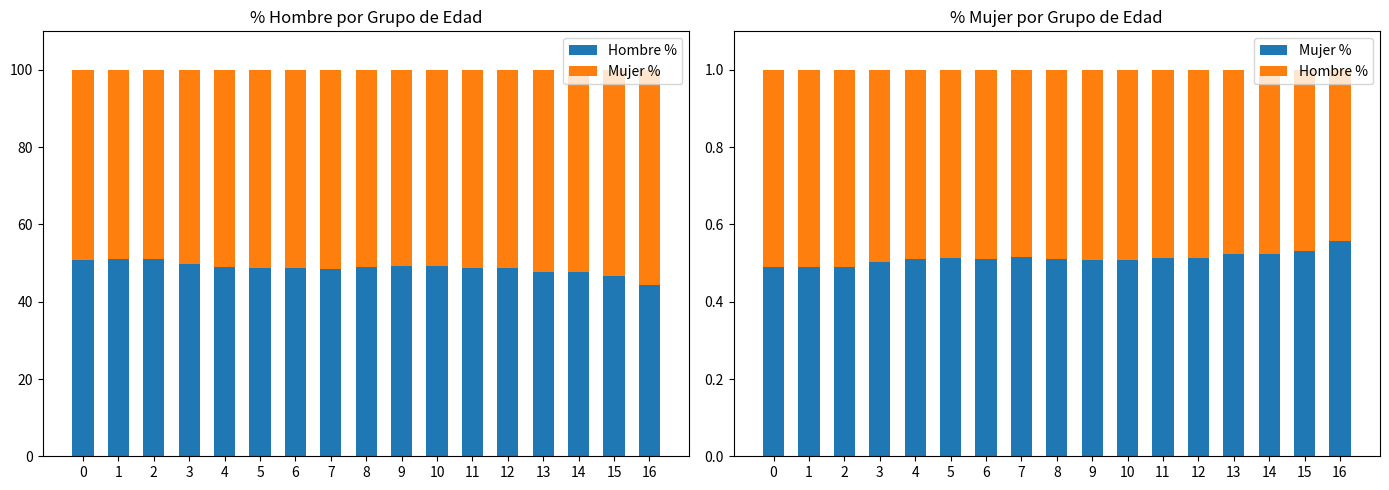

Which series changed the most between 10 and 16?

Hombre %